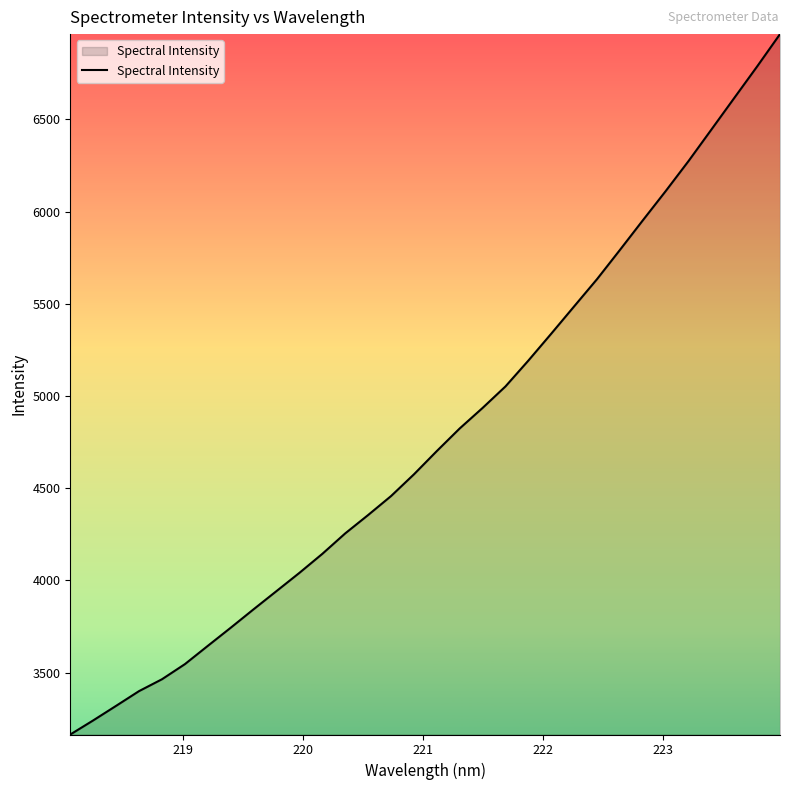

What is the maximum value shown in the chart?

6962.1